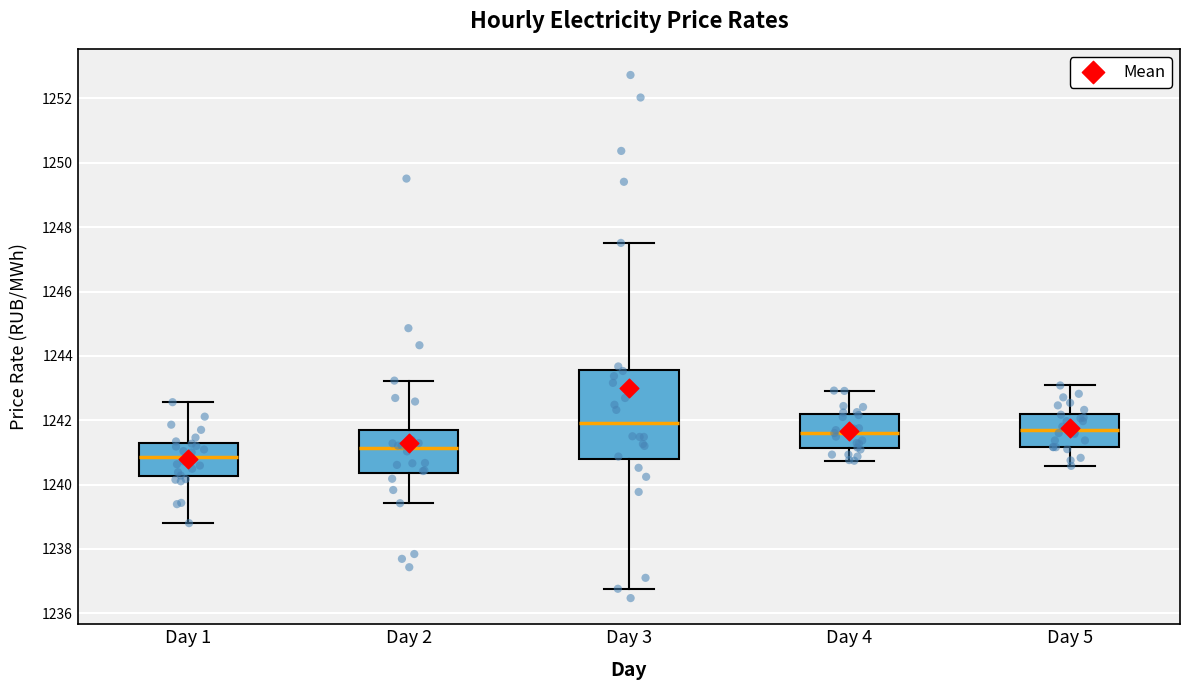

Which box is the tallest, from its lower edge to its upper edge?

Day 3